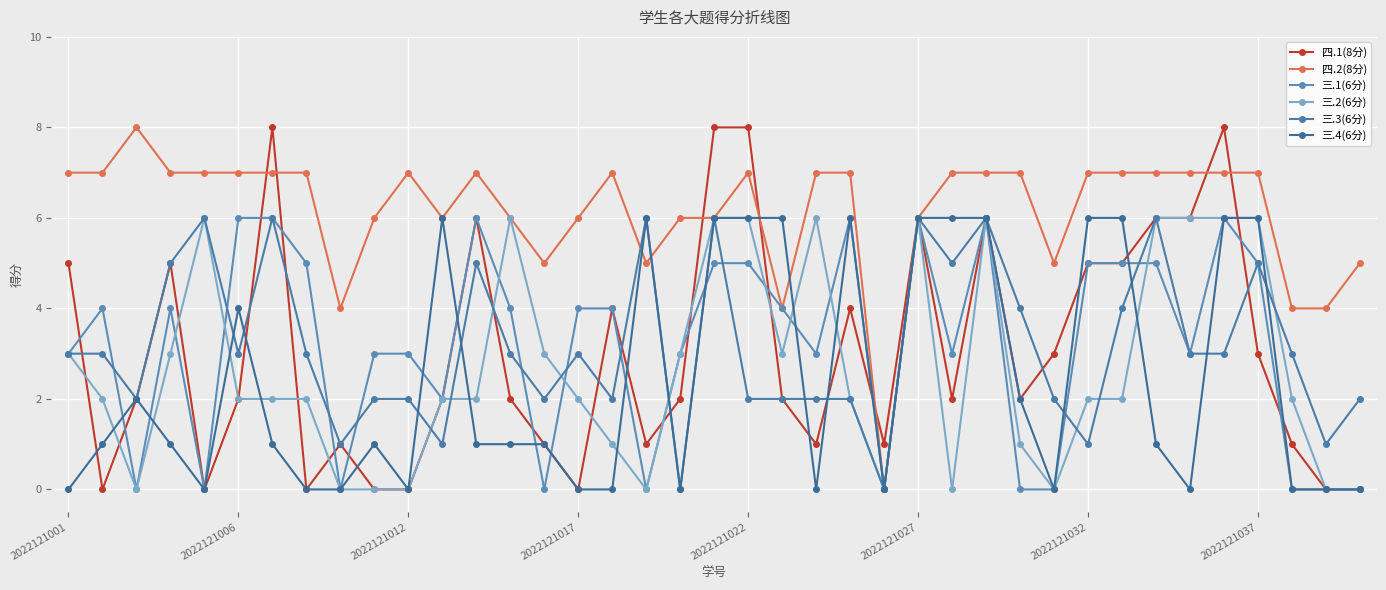

Reading right to left, what are all the values shown in this chart?

四.1(8分): 0	0	1	3	8	6	6	5	5	3	2	6	2	6	1	4	1	2	8	8	2	1	4	0	1	2	6	2	0	0	1	0	8	2	0	5	2	0	5
四.2(8分): 5	4	4	7	7	7	7	7	7	5	7	7	7	6	0	7	7	4	7	6	6	5	7	6	5	6	7	6	7	6	4	7	7	7	7	7	8	7	7
三.1(6分): 0	0	0	5	6	3	5	5	5	0	0	6	3	6	0	6	3	4	5	5	3	0	4	4	0	4	6	2	3	3	0	5	6	6	0	4	0	4	3
三.2(6分): 0	0	2	6	6	6	6	2	2	0	1	6	0	6	0	2	6	3	6	6	3	0	1	2	3	6	2	2	0	0	0	2	2	2	6	3	0	2	3
三.3(6分): 2	1	3	5	3	3	6	4	1	2	4	6	5	6	0	2	2	2	2	6	0	6	2	3	2	3	5	1	2	2	1	3	6	3	6	5	2	3	3
三.4(6分): 0	0	0	6	6	0	1	6	6	0	2	6	6	6	0	6	0	6	6	6	0	6	0	0	1	1	1	6	0	1	0	0	1	4	0	1	2	1	0